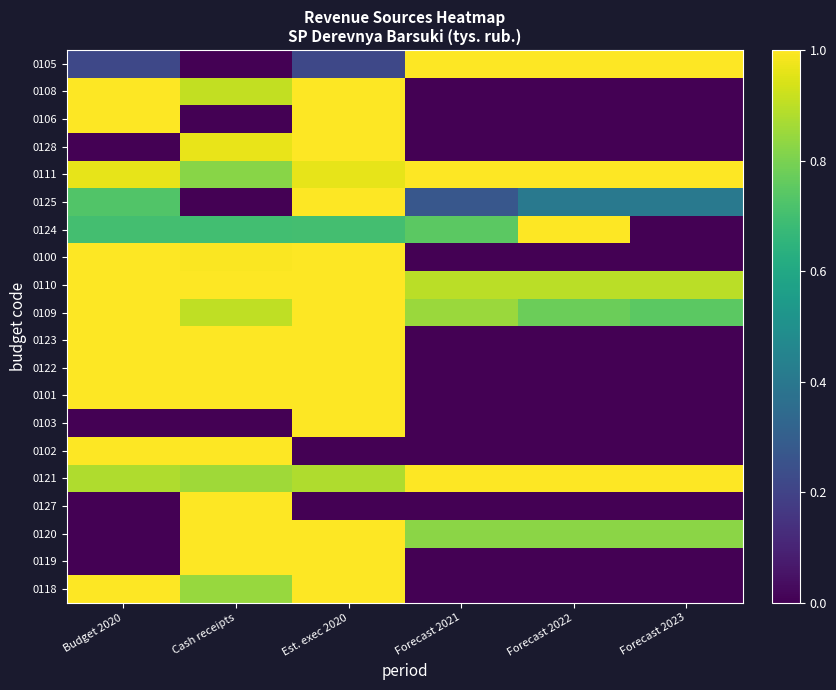

At which category does the chart reach its peak across all series?

Forecast 2021